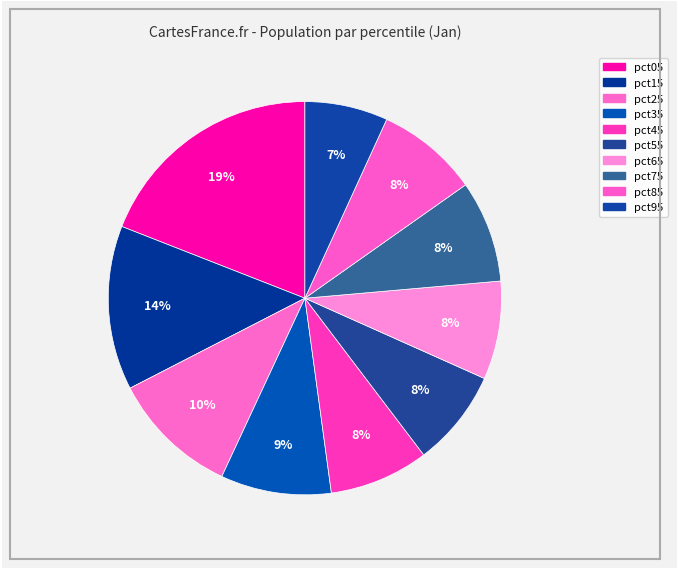

How many slices are in this pie chart?

10